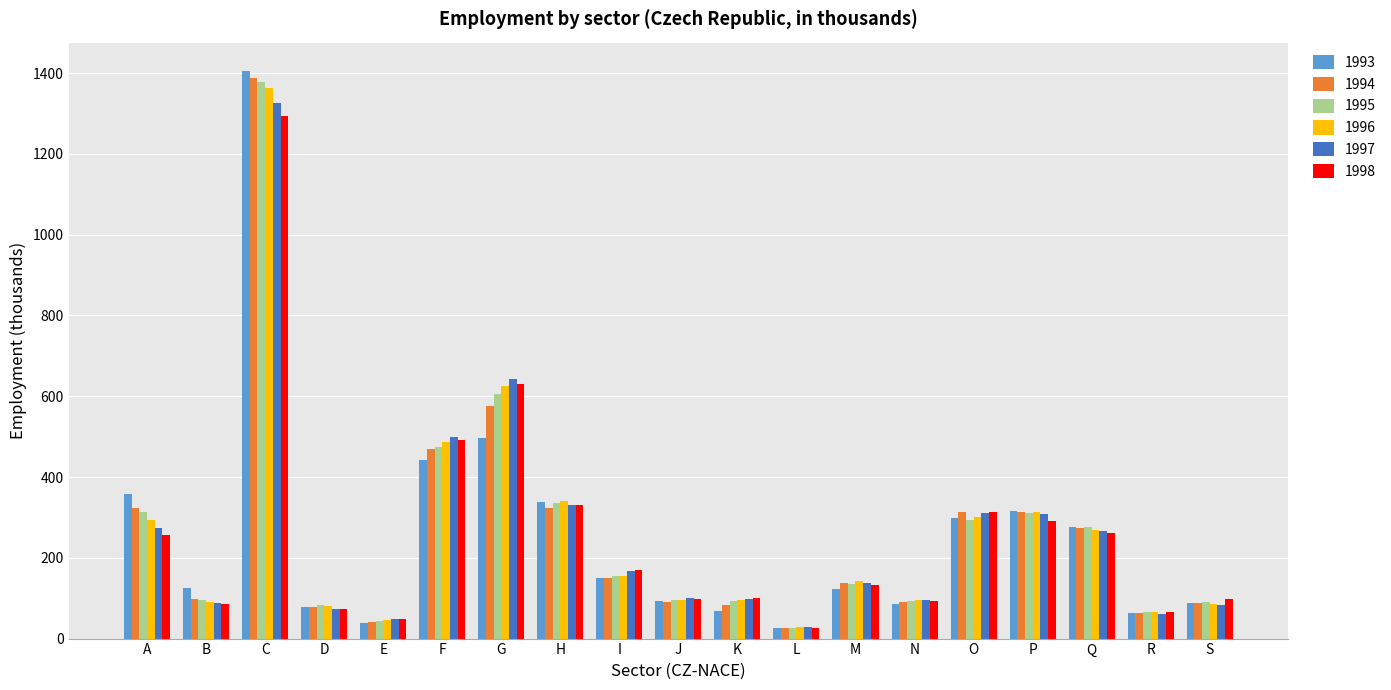

At which label does 1994 reach its peak?

C